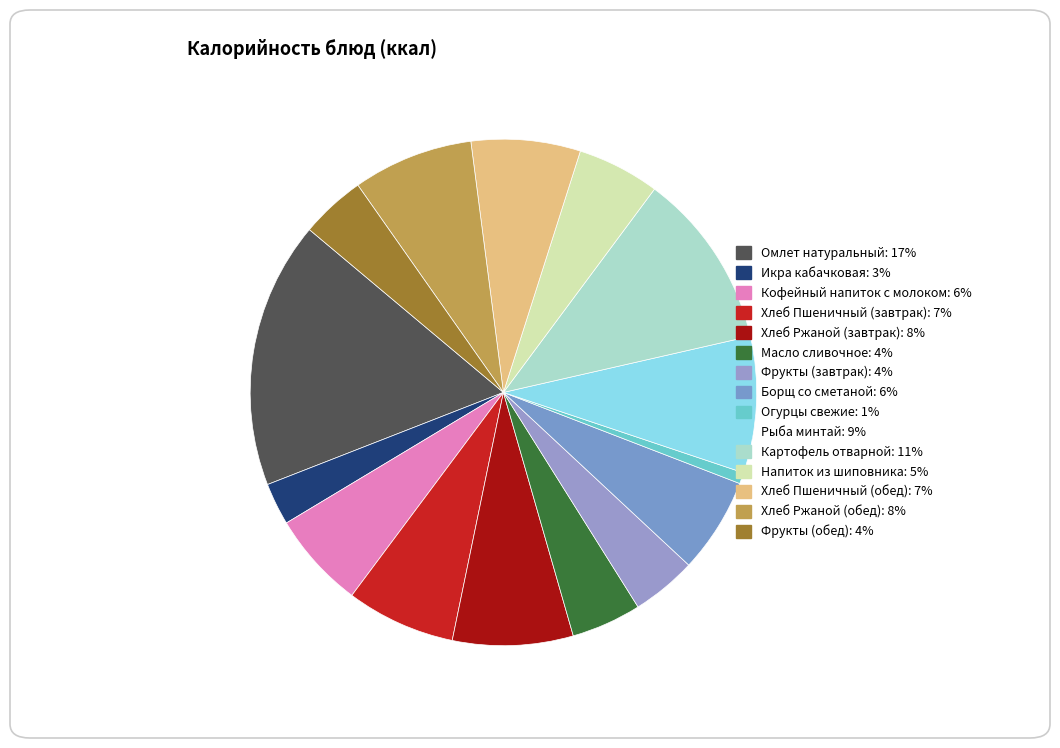

To the nearest percent, what is the difference between the Напиток из шиповника and Хлеб Пшеничный (обед) slice percentages?

2%